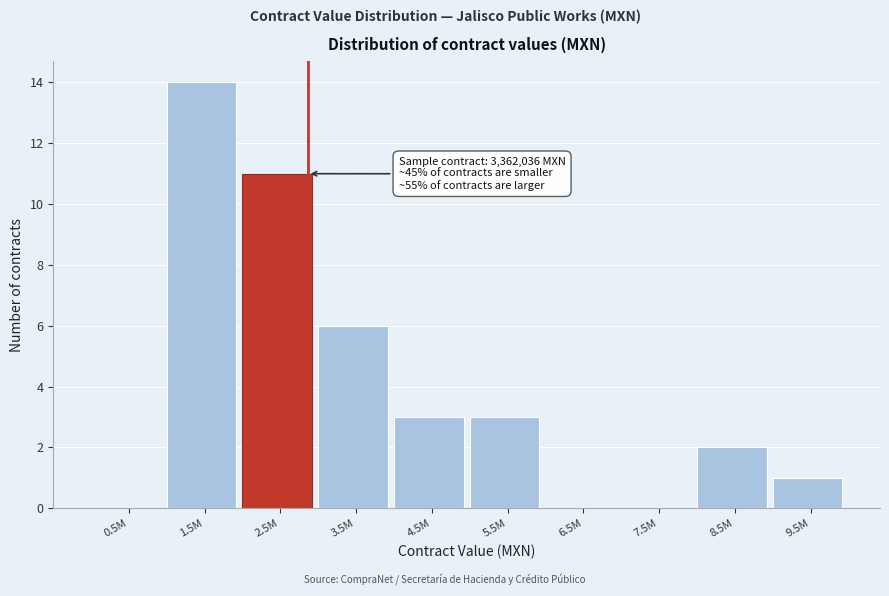

Reading right to left, what are all the values shown in this chart?

9.5M=1	8.5M=2	7.5M=0	6.5M=0	5.5M=3	4.5M=3	3.5M=6	2.5M=11	1.5M=14	0.5M=0